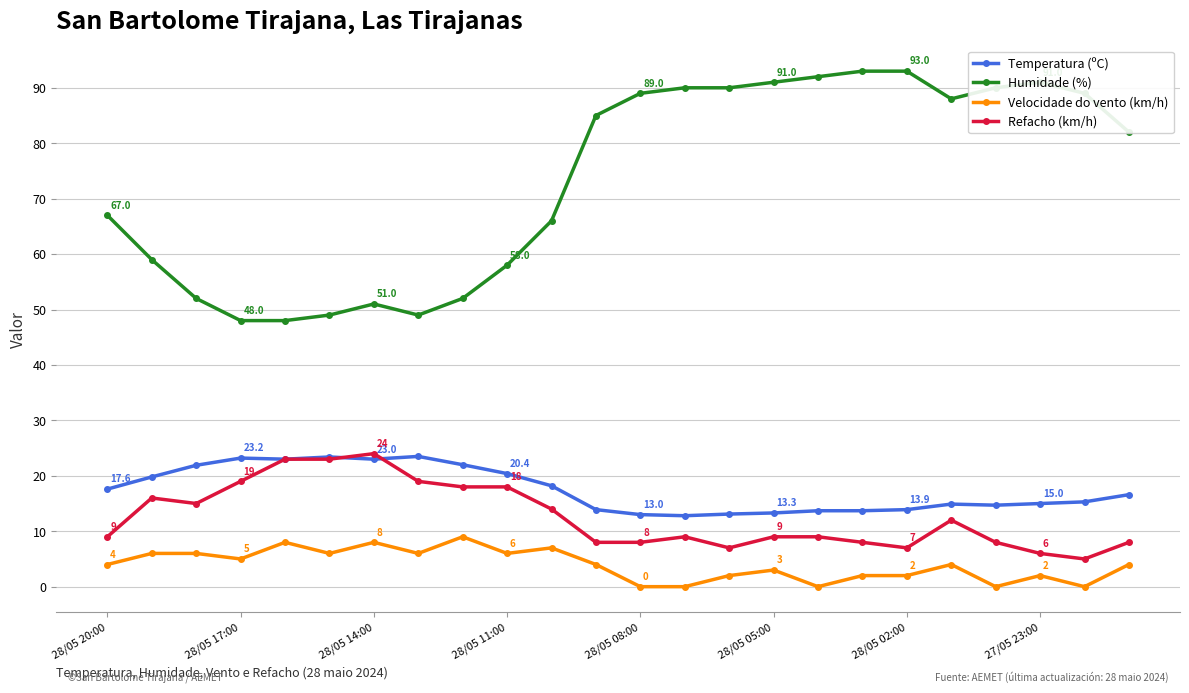

Does the chart display data point markers on the line(s)?

Yes